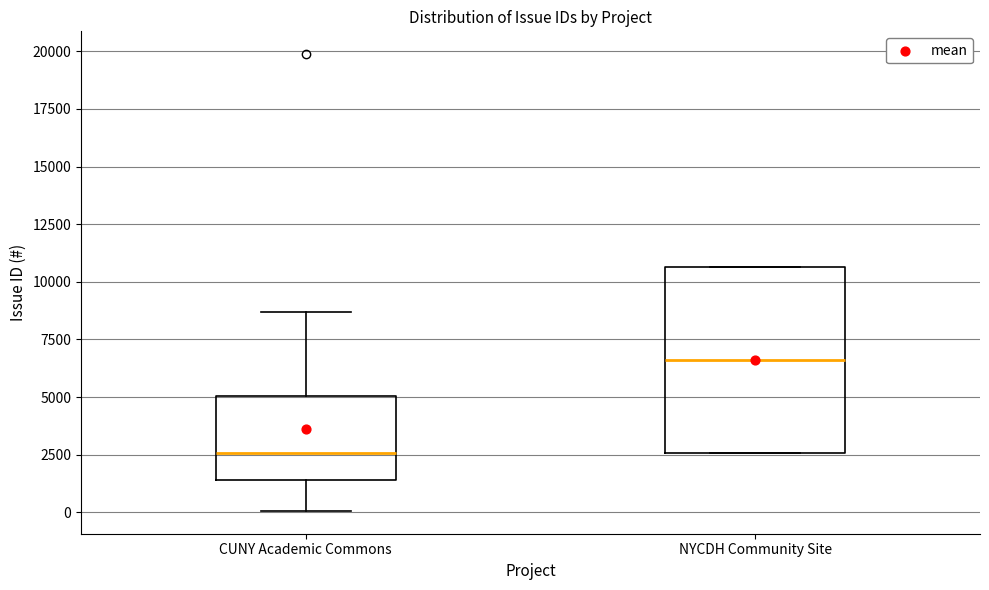

Which box is the tallest, from its lower edge to its upper edge?

NYCDH Community Site